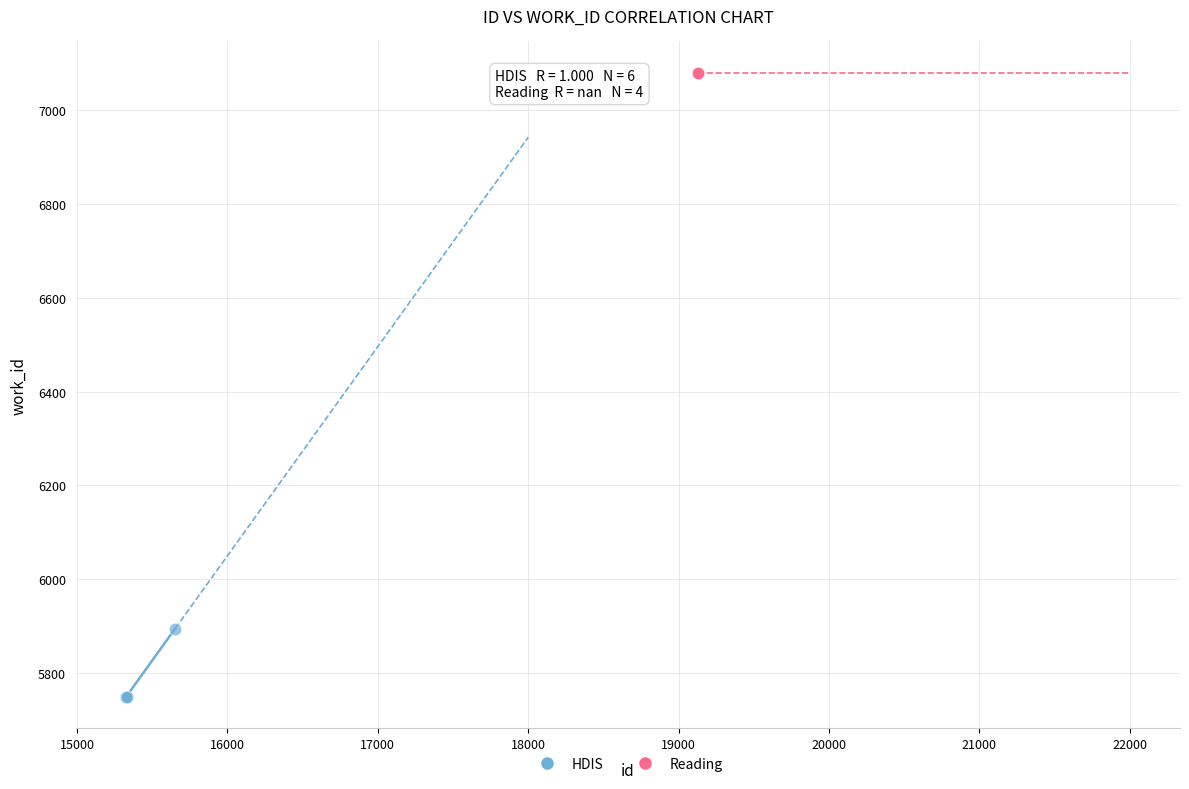

Which series contains the lowest Y value?

HDIS